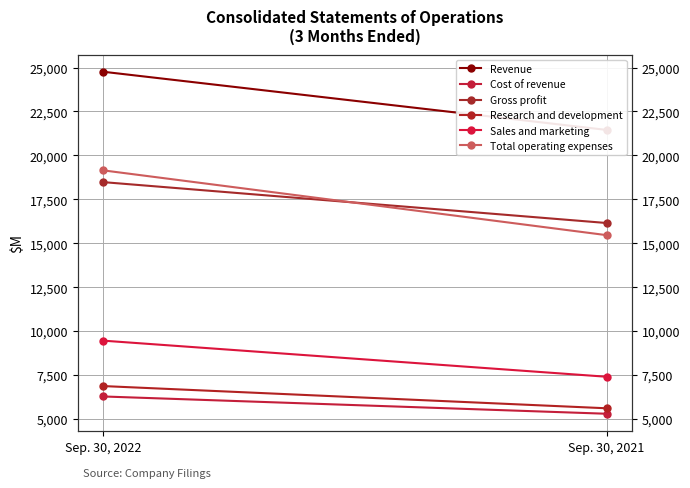

The value of Sales and marketing at Sep. 30, 2021 is 2620. True or false?

False